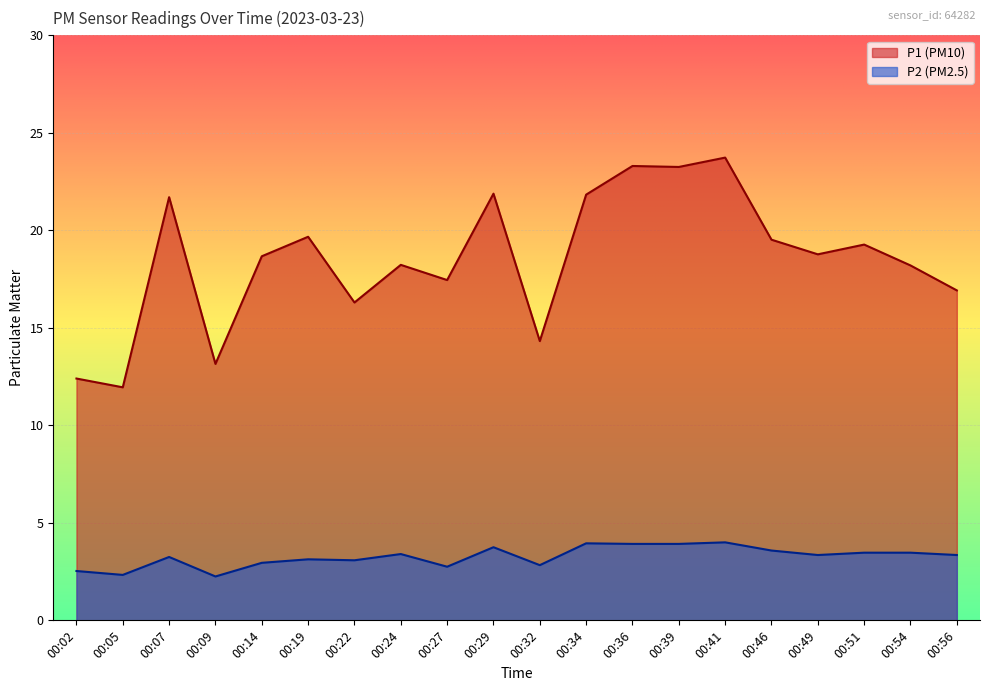

How many lines are shown in the chart?

2